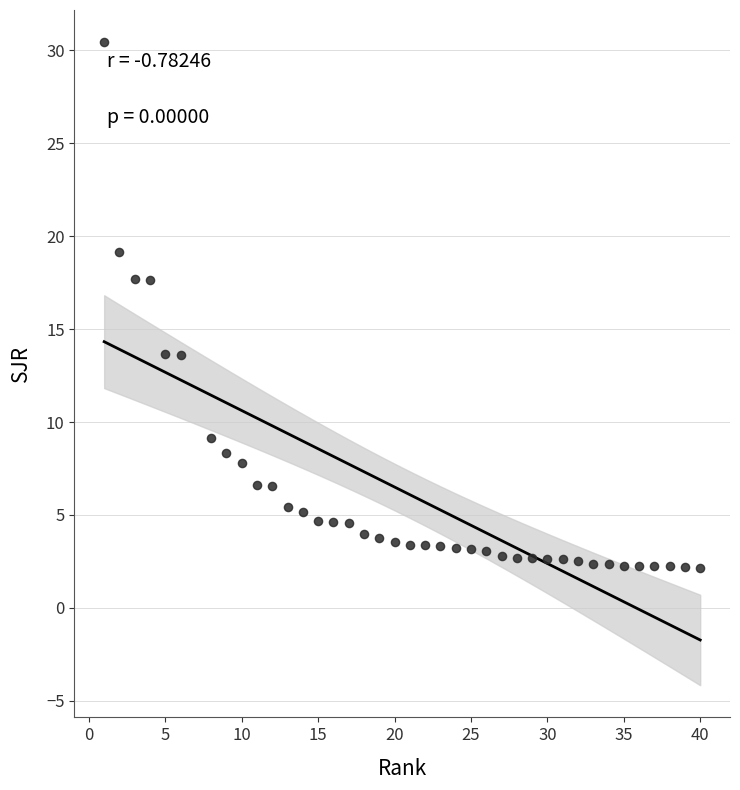

What is the range of X values (max minus min)?

39.0